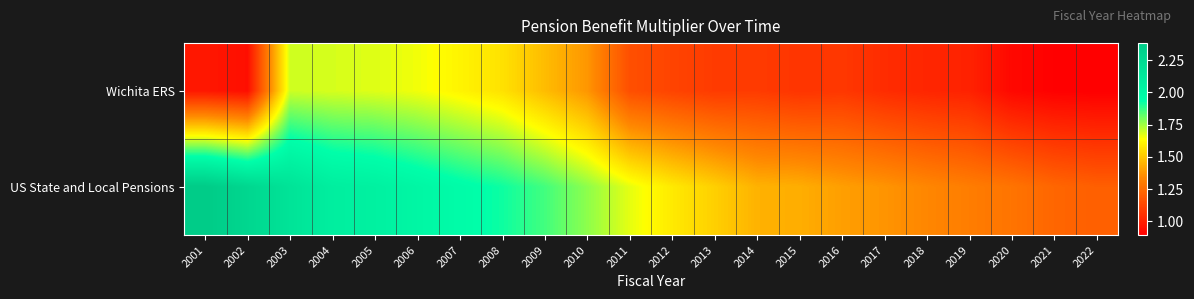

Which series has the widest spread of values?

US State and Local Pensions